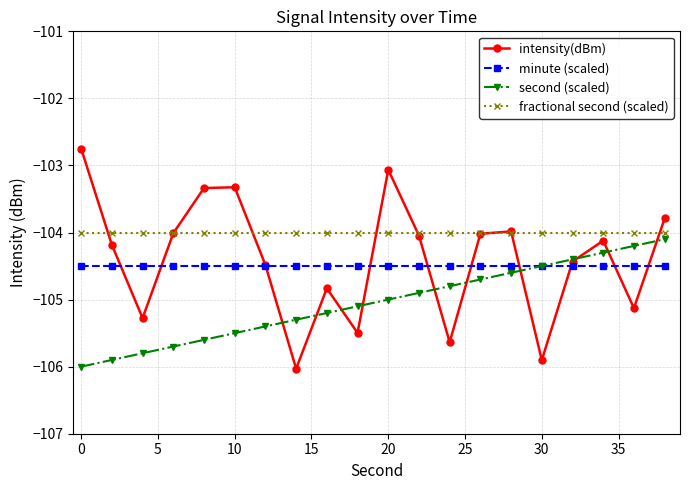

Reading left to right, list all the values displayed in this chart.

intensity(dBm): -102.7	-104.2	-105.3	-104.0	-103.3	-103.3	-104.5	-106.0	-104.8	-105.5	-103.1	-104.0	-105.6	-104.0	-104.0	-105.9	-104.4	-104.1	-105.1	-103.8
minute (scaled): -104.5	-104.5	-104.5	-104.5	-104.5	-104.5	-104.5	-104.5	-104.5	-104.5	-104.5	-104.5	-104.5	-104.5	-104.5	-104.5	-104.5	-104.5	-104.5	-104.5
second (scaled): -106.0	-105.9	-105.8	-105.7	-105.6	-105.5	-105.4	-105.3	-105.2	-105.1	-105.0	-104.9	-104.8	-104.7	-104.6	-104.5	-104.4	-104.3	-104.2	-104.1
fractional second (scaled): -104.0	-104.0	-104.0	-104.0	-104.0	-104.0	-104.0	-104.0	-104.0	-104.0	-104.0	-104.0	-104.0	-104.0	-104.0	-104.0	-104.0	-104.0	-104.0	-104.0